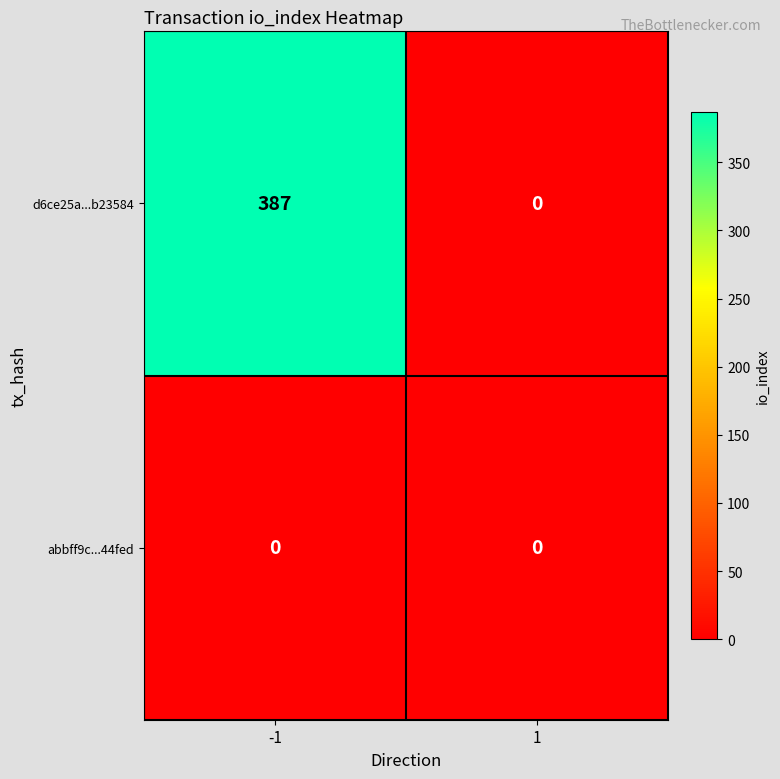

What is the greatest value displayed?

387